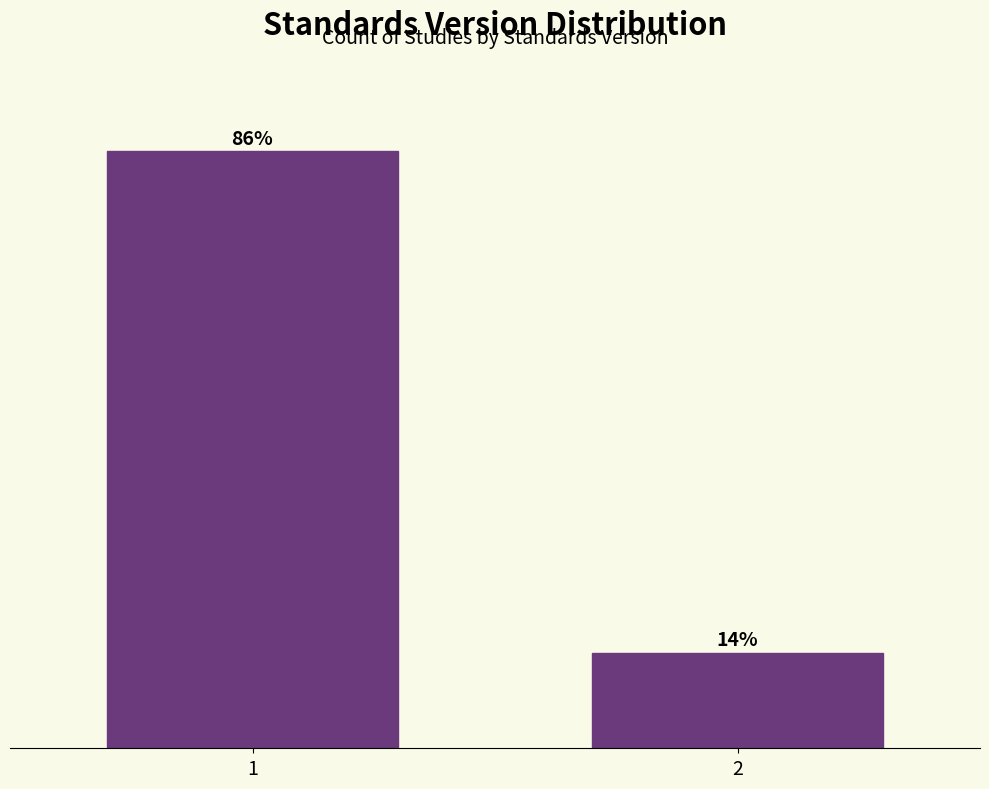

Rank the categories by value from lowest to highest.

2, 1